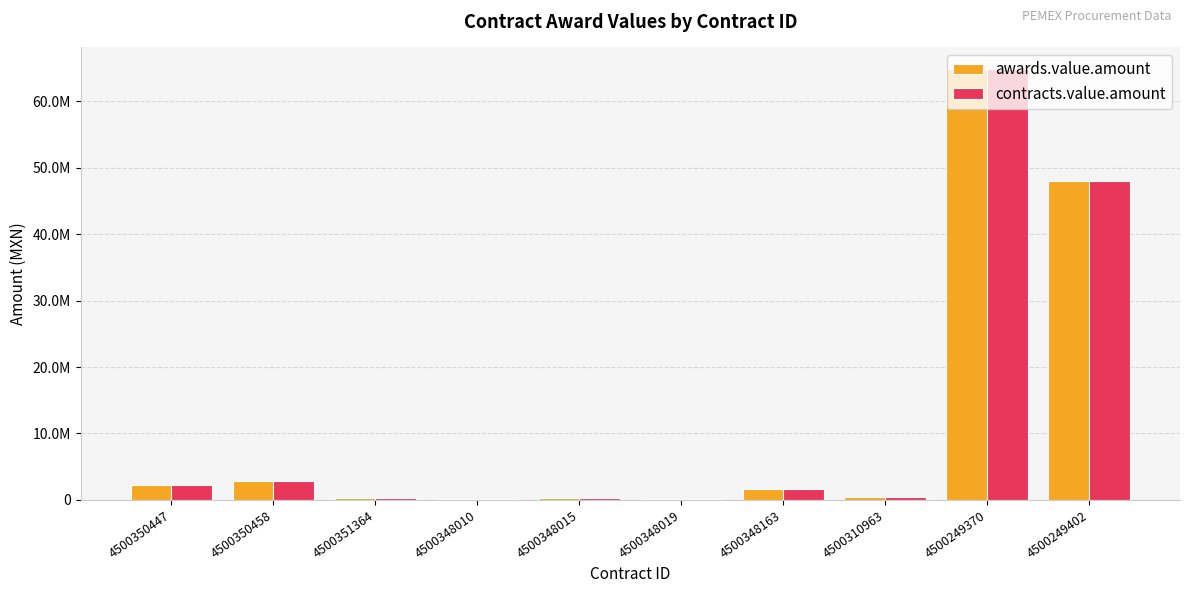

What is the difference between the second highest and minimum values in the contracts.value.amount series?

47925110.0